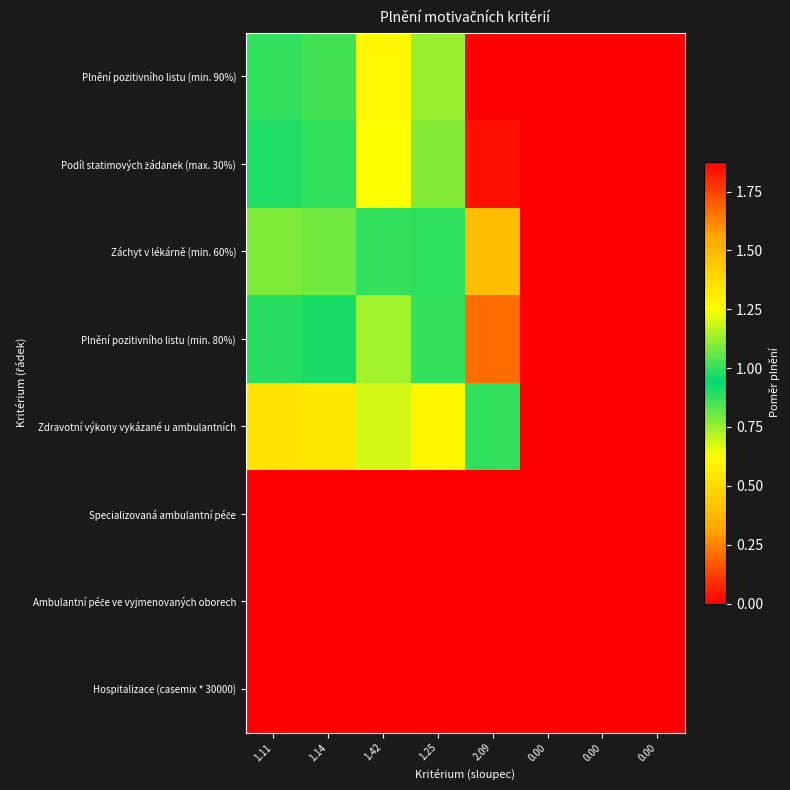

Which has a higher value, 1.11 or 0.00?

1.11